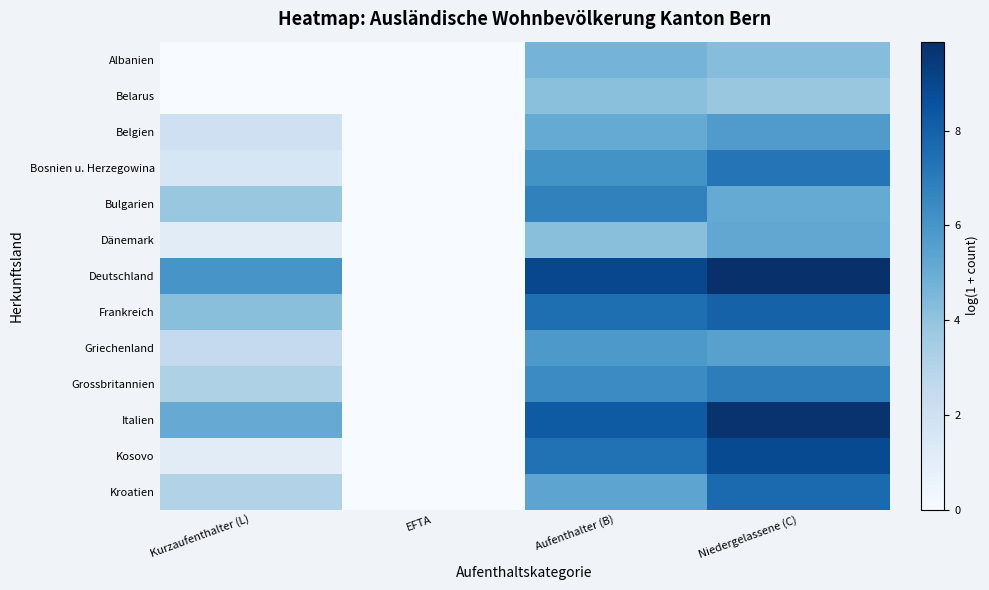

How many series are shown in this chart?

13